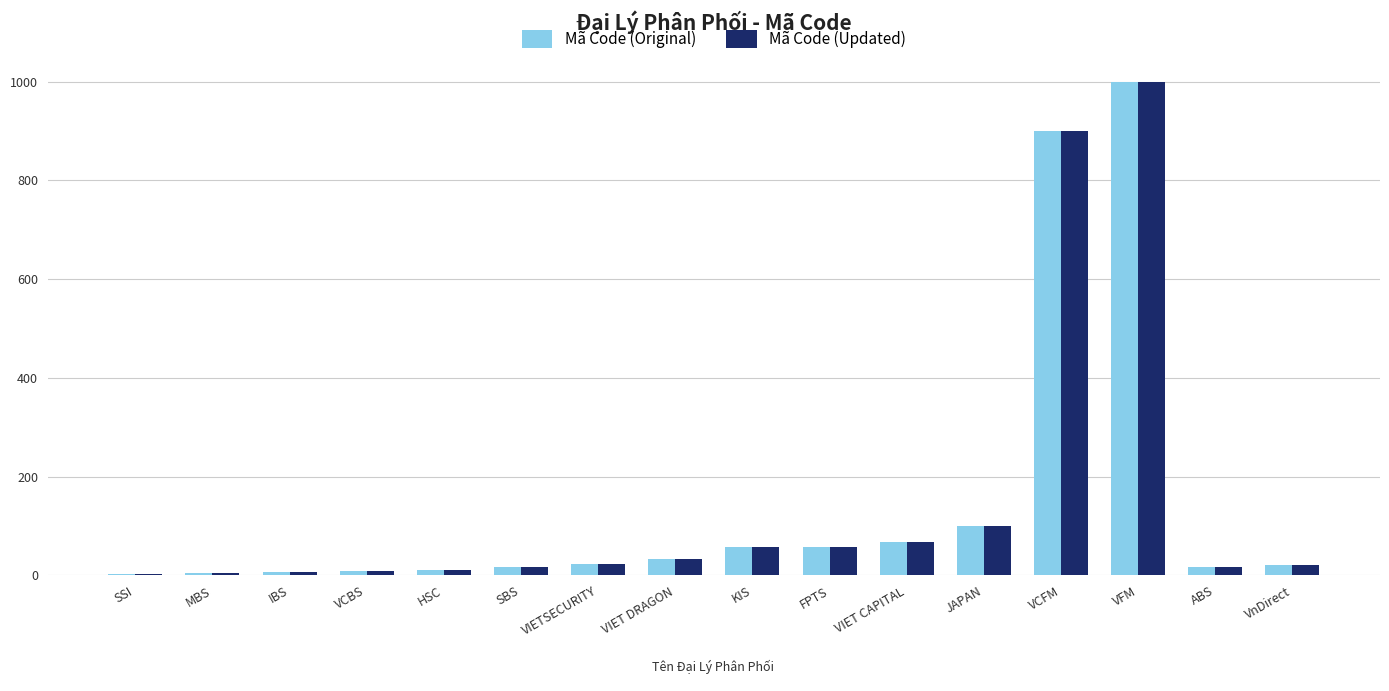

Is it true that Mã Code (Updated) equals 1605 at VCFM?

False